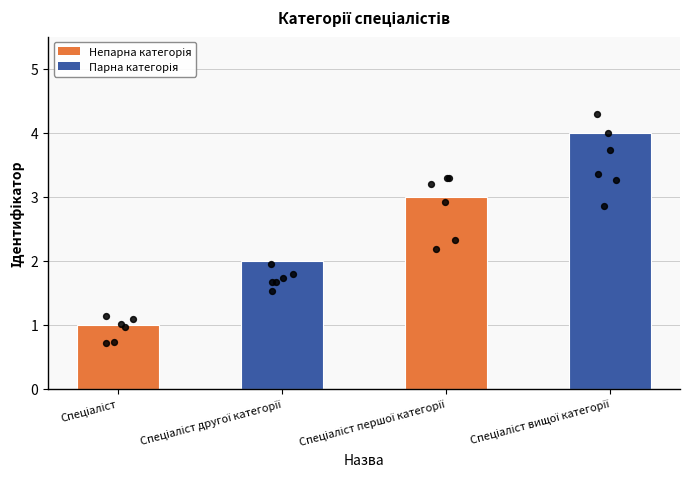

What is the ratio of the value at Спеціаліст першої категорії to the value at Спеціаліст вищої категорії?

0.8